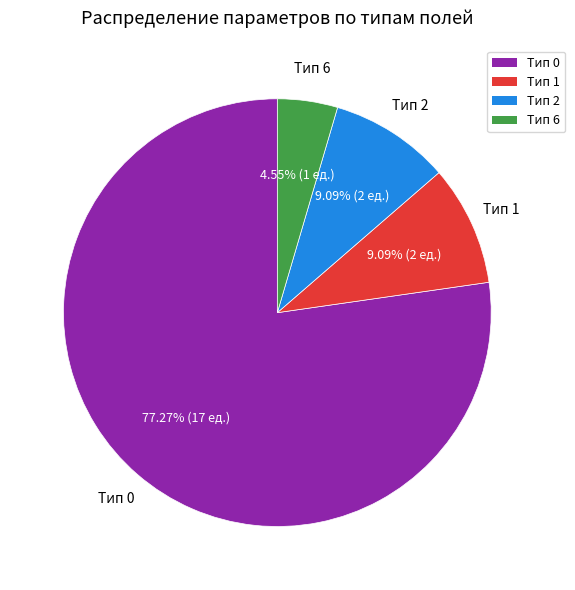

Is there a majority slice in this chart?

Yes